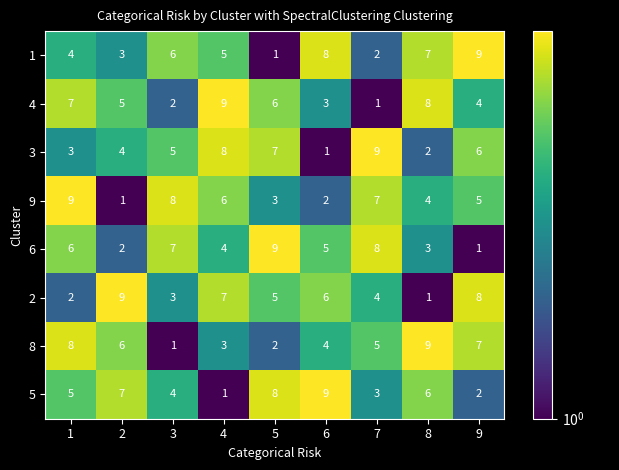

The value of 4 at 9 is 2. True or false?

False